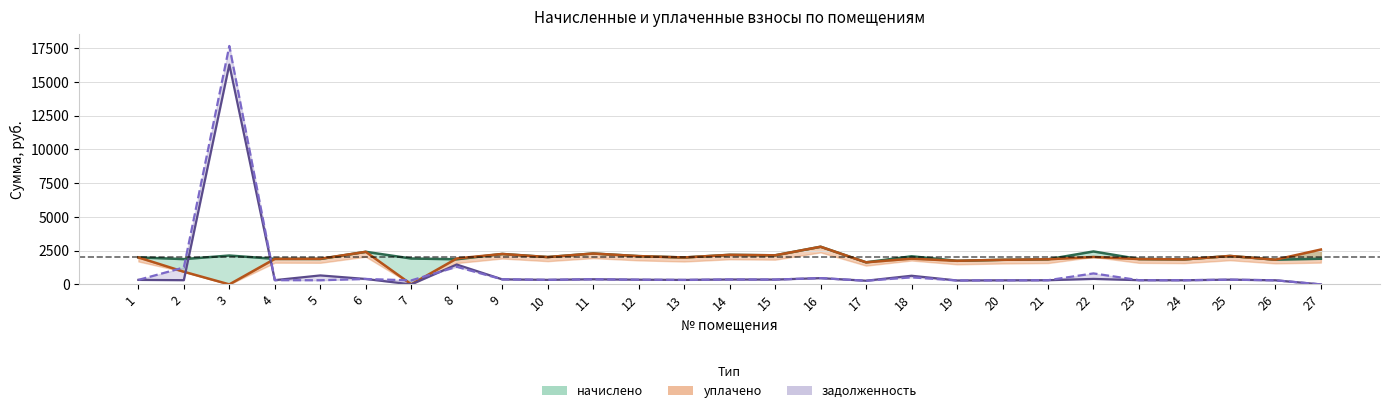

Reading right to left, extract all data points from this chart.

начислено: 27=1900.8	26=1831.7	25=2108.2	24=1853.3	23=1879.2	22=2440.8	21=1861.9	20=1823.0	19=1749.6	18=2082.2	17=1637.3	16=2790.7	15=2155.7	14=2190.2	13=1995.8	12=2095.2	11=2289.6	10=2026.1	9=2255.0	8=1861.9	7=1918.1	6=2414.9	5=1883.5	4=1892.2	3=2138.4	2=1874.9	1=2000.2
уплачено: 27=2584.0	26=1831.7	25=2108.2	24=1853.3	23=1879.2	22=2033.2	21=1862.0	20=1823.0	19=1749.6	18=1907.0	17=1637.3	16=2790.7	15=2155.7	14=2190.2	13=1995.9	12=2095.2	11=2289.6	10=2026.1	9=2255.0	8=1920.9	7=6.0	6=2414.9	5=1899.6	4=1892.2	3=0.0	2=937.4	1=2000.2
задолженность (до): 27=0.0	26=305.3	25=351.4	24=308.9	23=313.2	22=406.8	21=310.3	20=303.8	19=291.6	18=641.1	17=272.9	16=465.1	15=359.3	14=365.0	13=332.6	12=349.2	11=381.6	10=337.7	9=375.8	8=1472.6	7=0.0	6=402.5	5=665.0	4=315.4	3=16290.9	2=312.5	1=333.4
задолженность (после): 27=0.0	26=305.3	25=351.4	24=308.9	23=313.2	22=814.4	21=310.4	20=303.8	19=291.6	18=522.4	17=272.9	16=465.1	15=359.3	14=365.0	13=332.6	12=349.2	11=381.6	10=339.1	9=375.8	8=1303.5	7=296.8	6=402.5	5=307.0	4=315.4	3=17673.0	2=1253.1	1=333.4